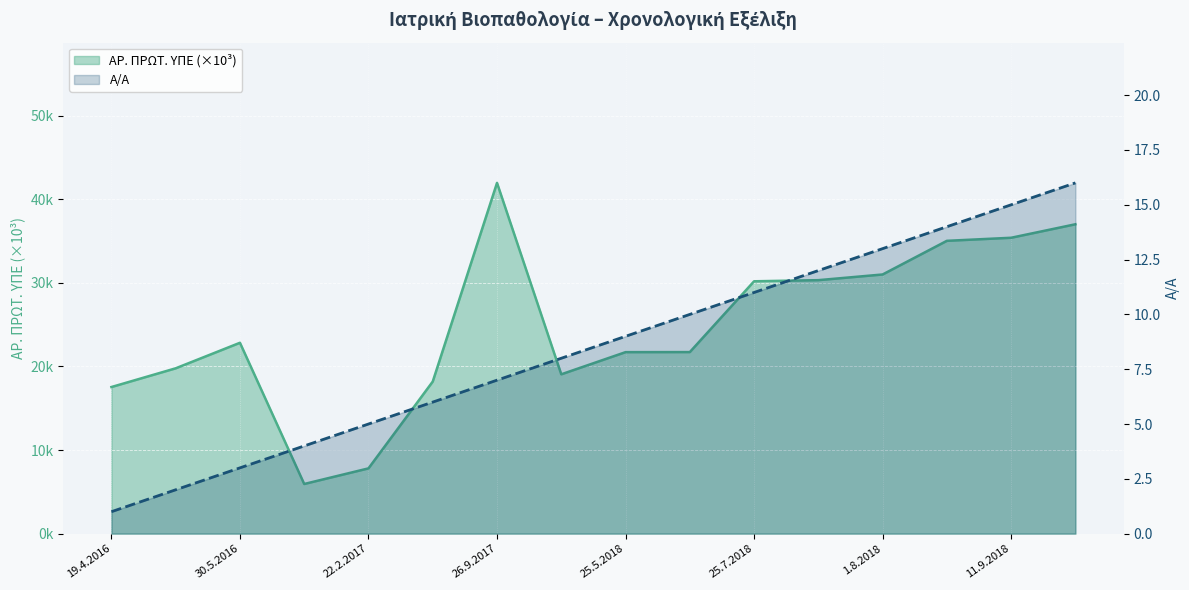

What is the label of the 14th point from the left?

10.9.2018